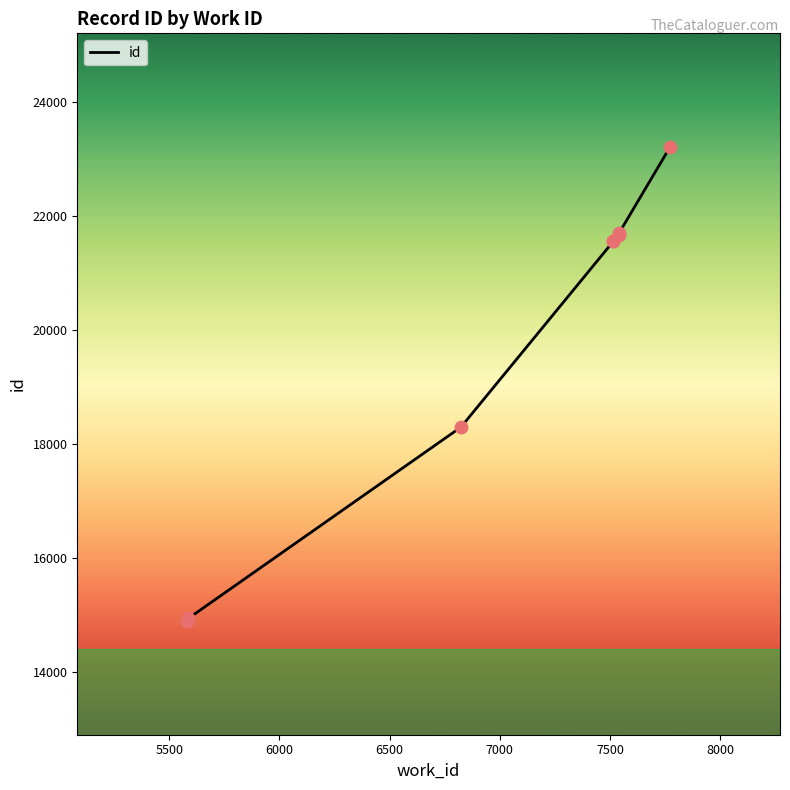

Which has a higher value, 7500 or 7000?

7500